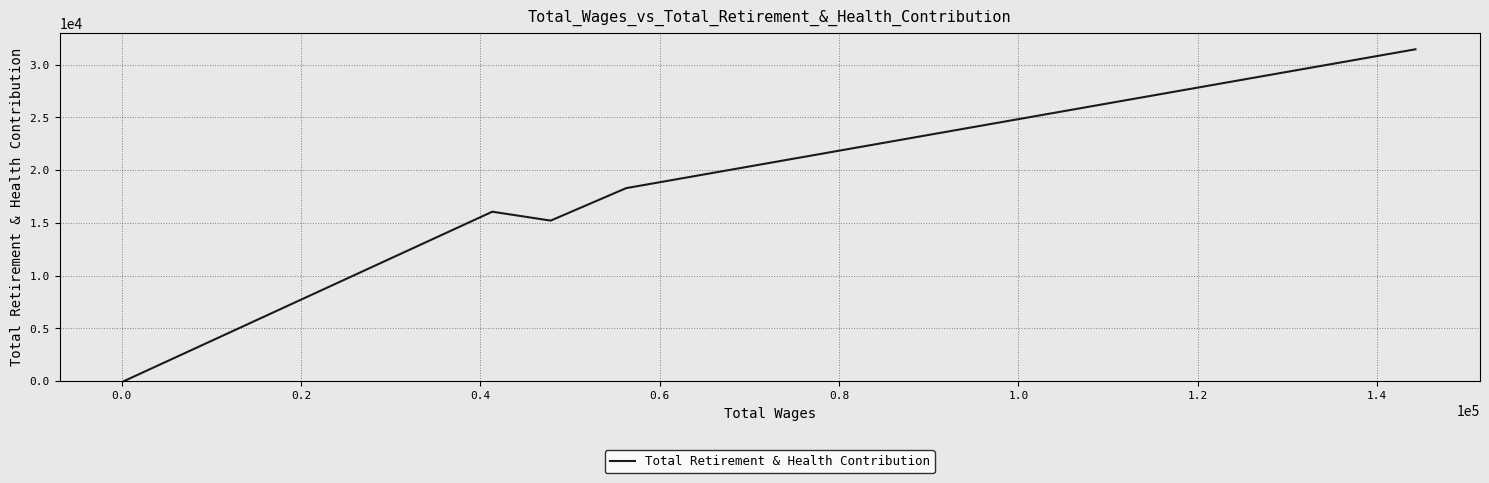

What is the greatest value displayed?

31453